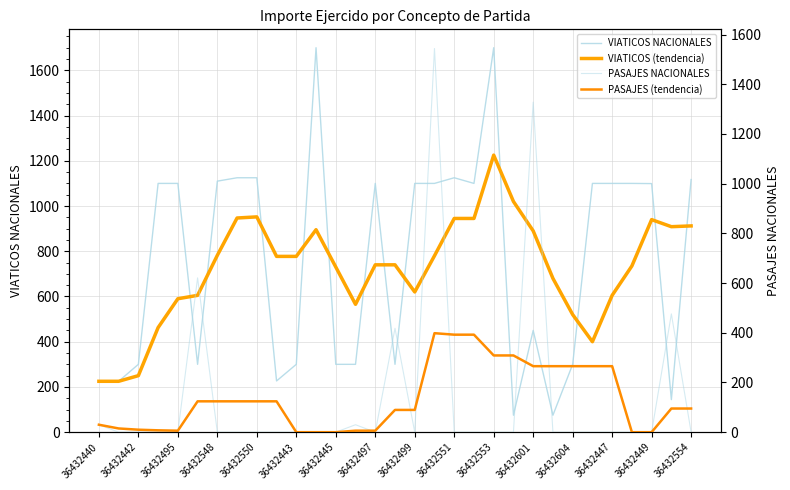

True or false: VIATICOS (tendencia) and PASAJES NACIONALES intersect in this chart.

True